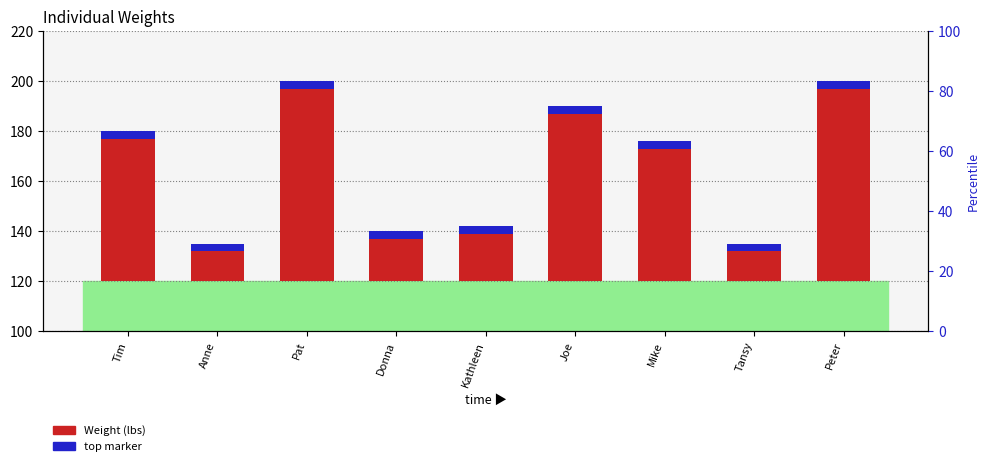

What is the label of the 2nd bar from the right?

Tansy